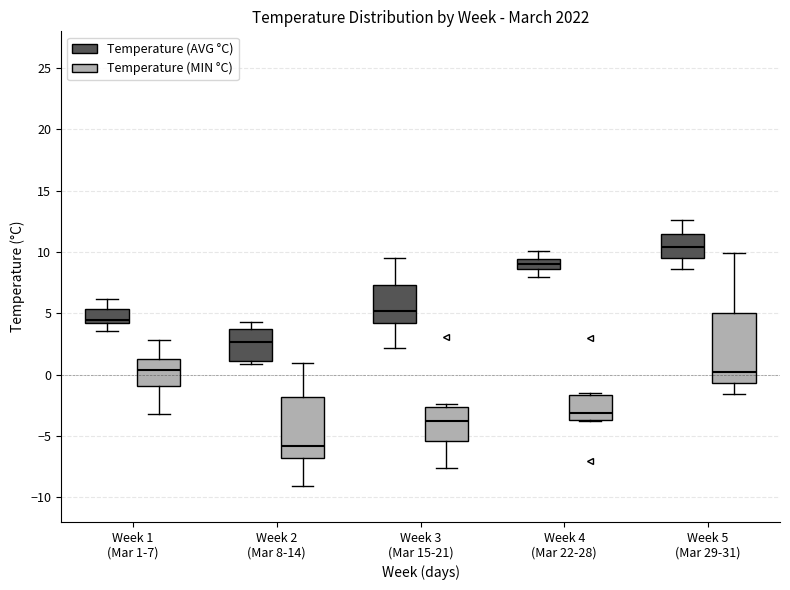

Where does the lower whisker of the box for Week 3 (Mar 15-21) (Temperature (AVG °C)) end on the y-axis? The values are not printed on the chart, so give them approximately, as read against the axis.

2.0